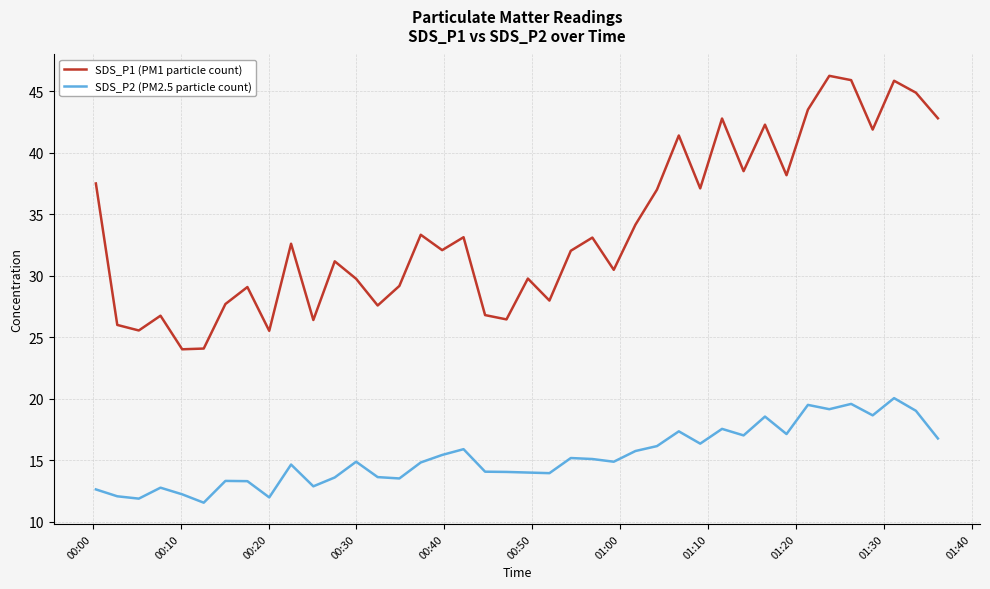

True or false: SDS_P2 (PM2.5 particle count) and SDS_P1 (PM1 particle count) cross at least once.

False